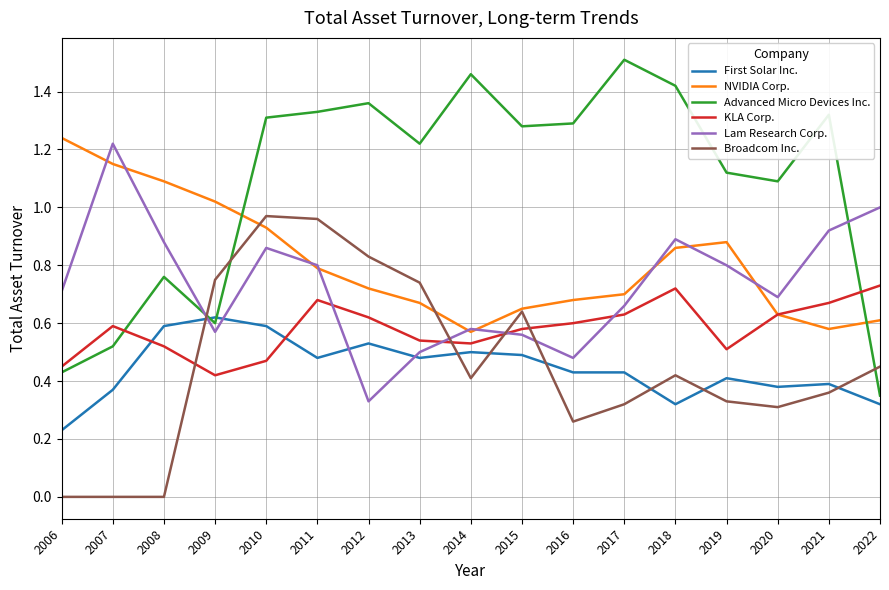

Is the value of NVIDIA Corp. at 2019 greater than the value of KLA Corp. at 2013?

Yes